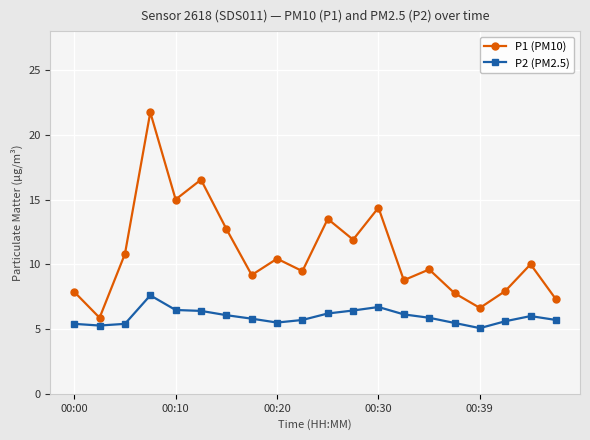

What is the difference between the maximum and minimum values in the P1 (PM10) series?

15.9